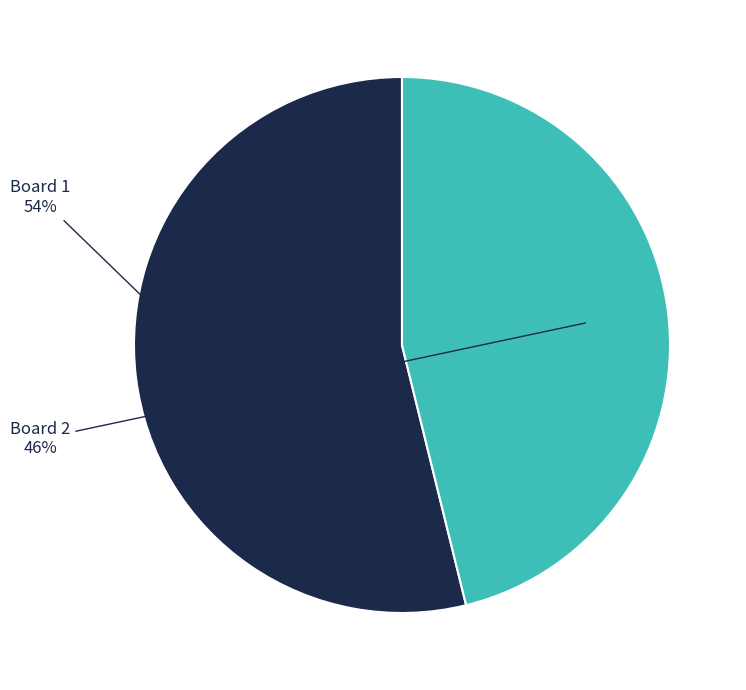

Does any single category account for the majority?

Yes